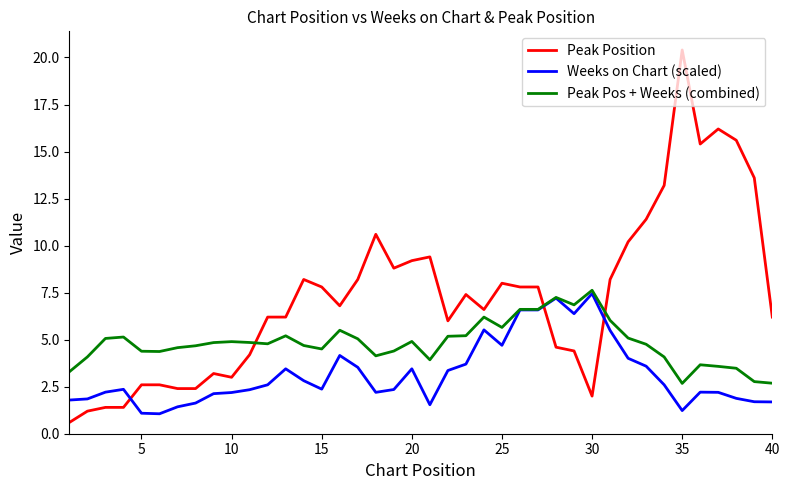

How many intersections are there between Peak Position and Weeks on Chart (scaled)?

3